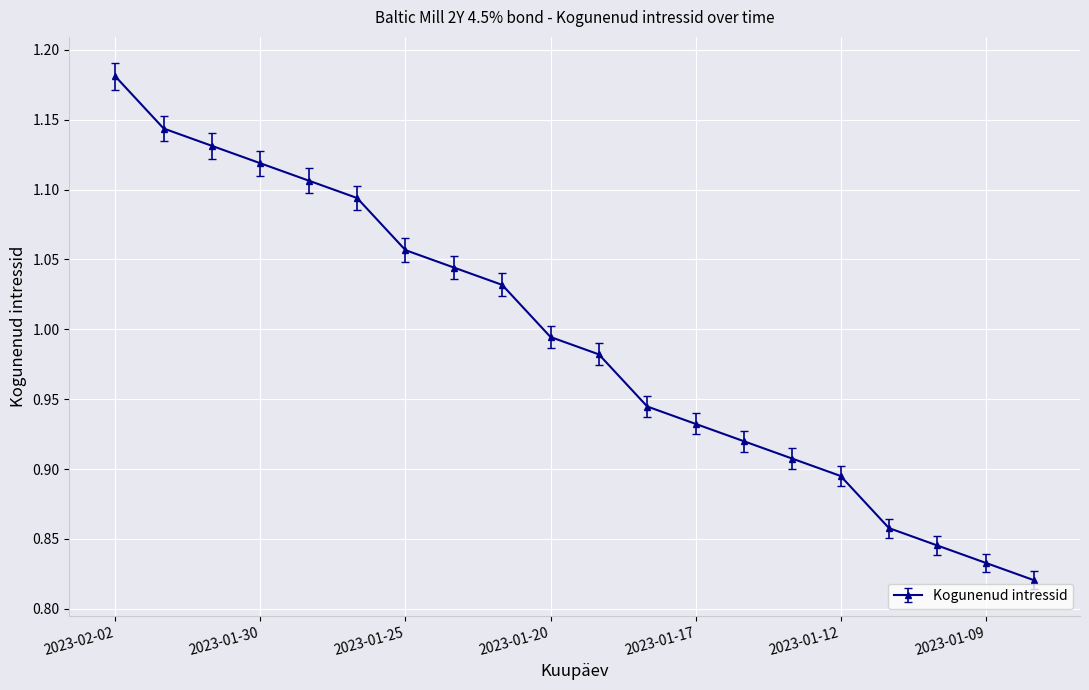

True or false: the data has more than 1 interior local peaks.

False